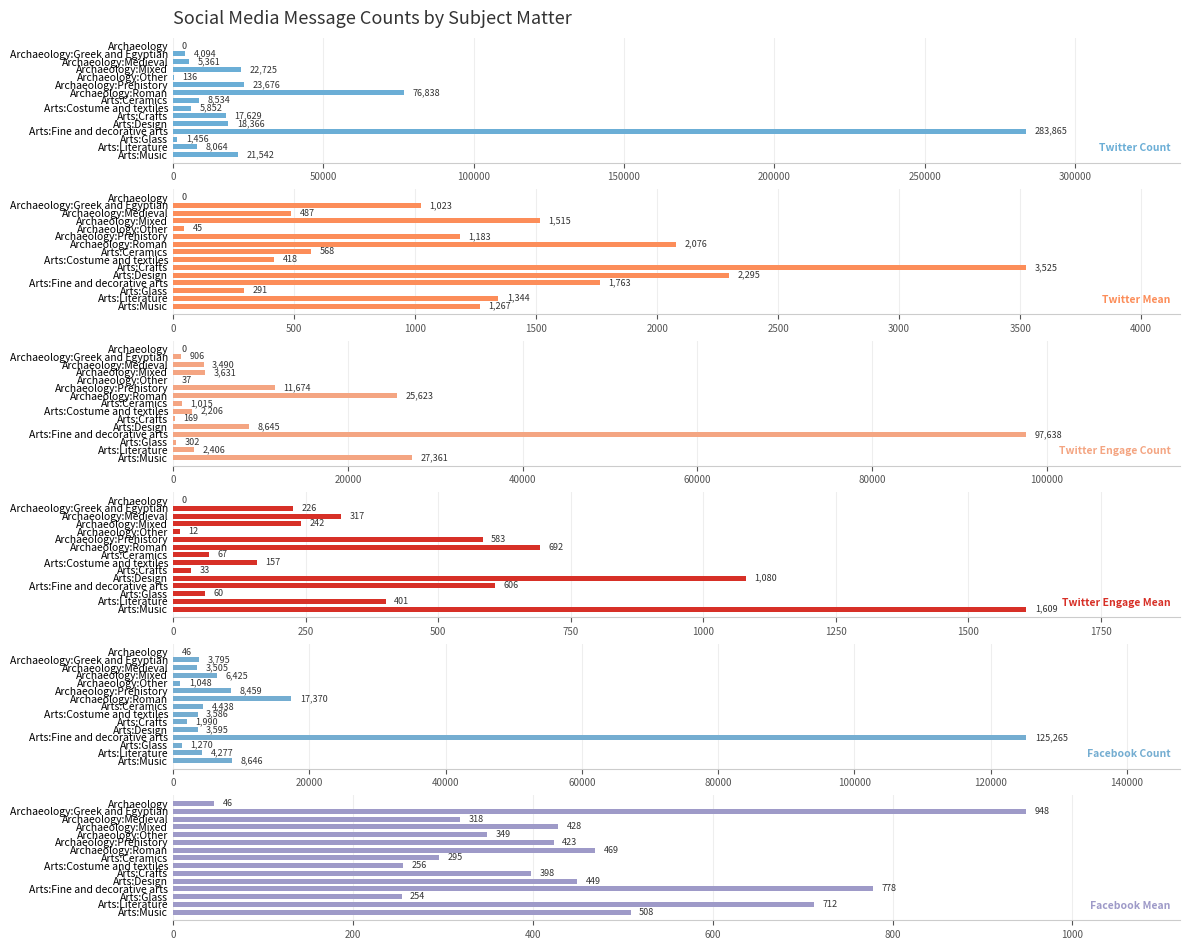

Is it true that Twitter Count equals 17629 at Arts:Crafts?

True